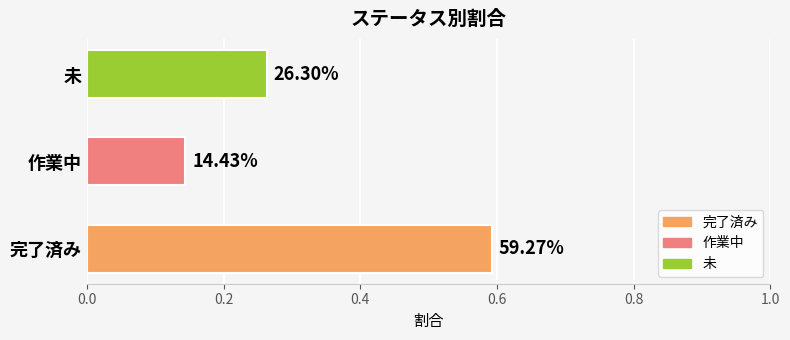

Does the chart contain any negative values?

No